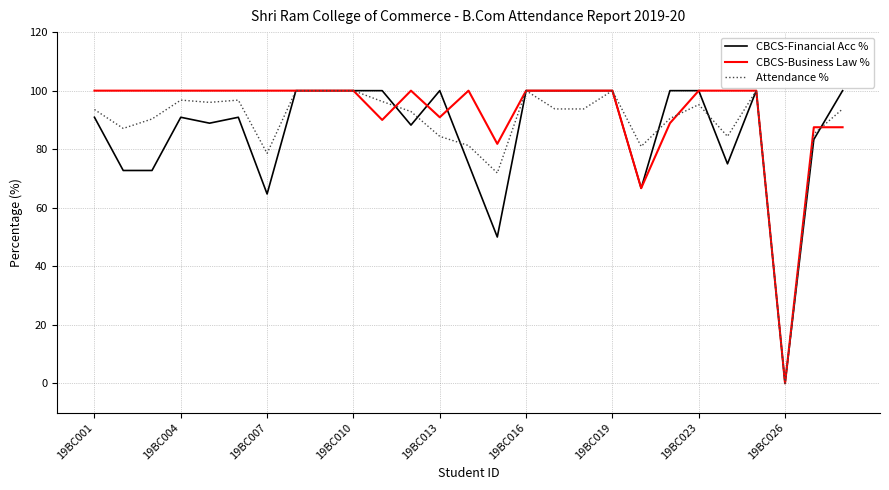

What is the greatest value displayed?

100.0